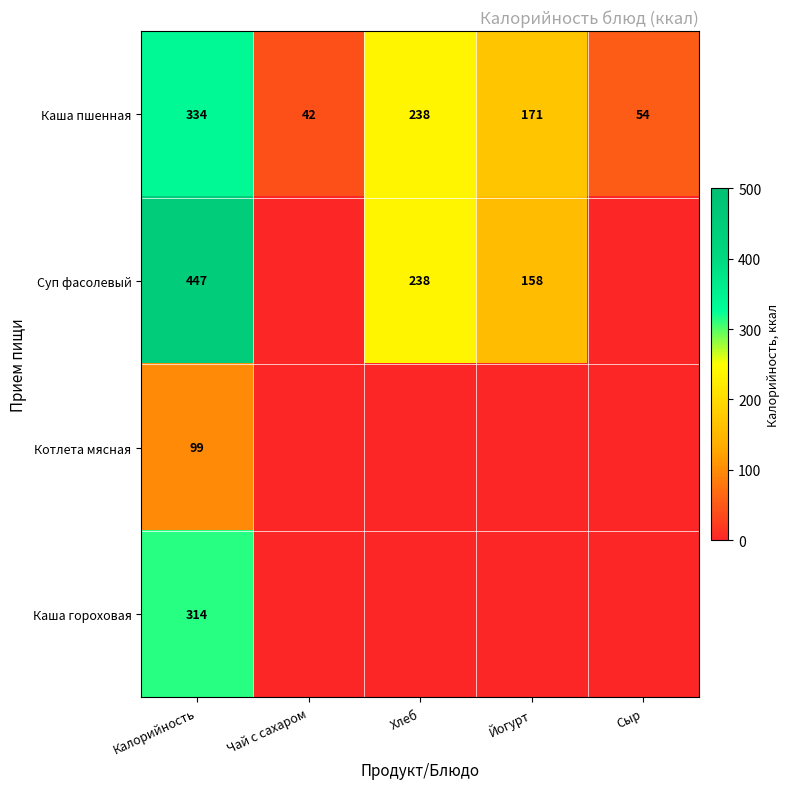

At which label does Каша пшенная first exceed 171?

Калорийность